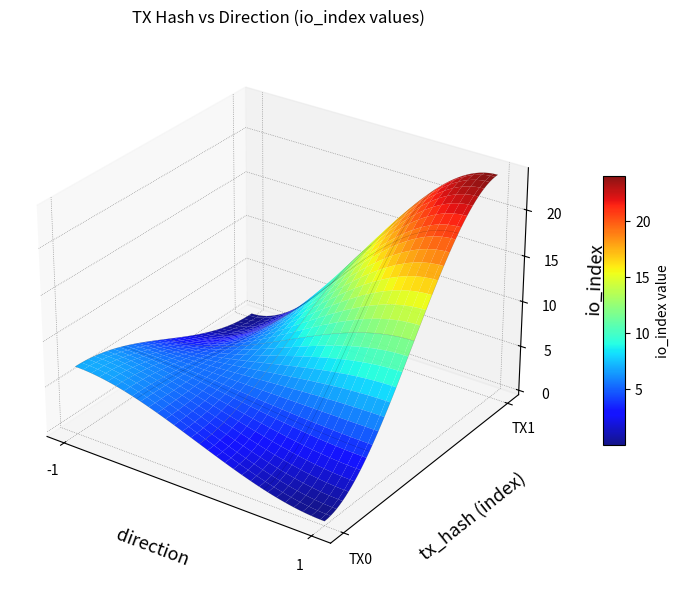

Is it true that d7901160fcb54fc94601098e6f9e7cc2be8696c equals 0 at direction?

False